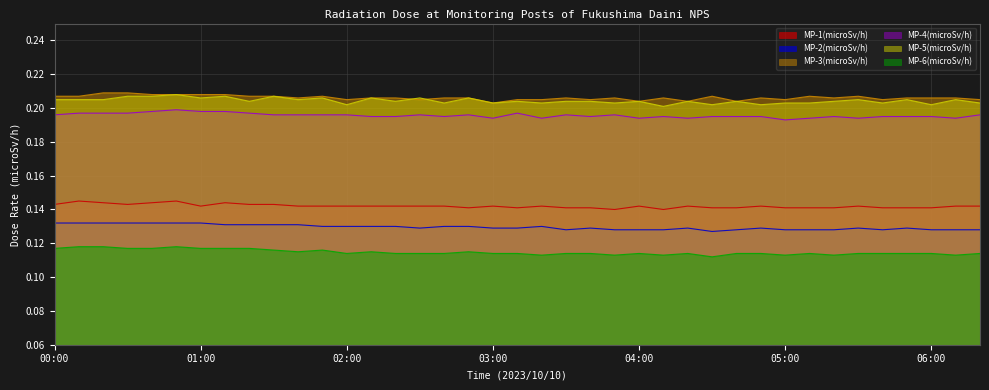

What is the label of the 18th point from the right?

03:30